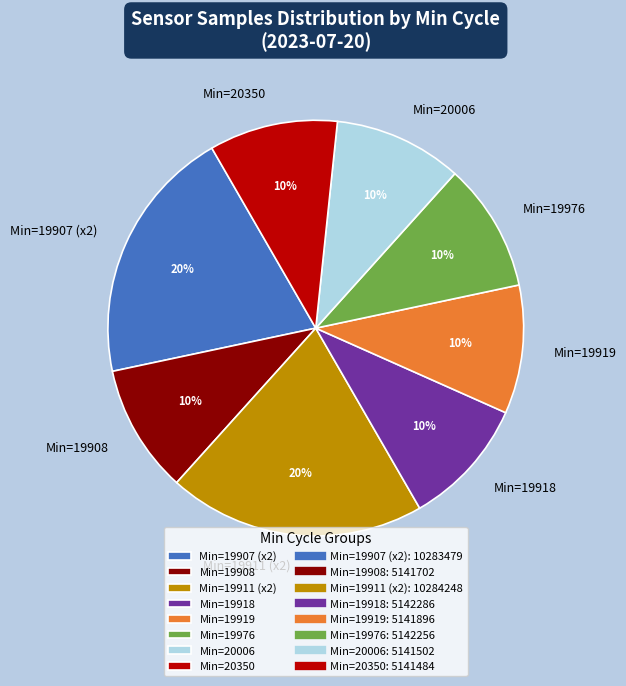

Approximately how many times larger is the value at Min=19911 (x2) compared to Min=19907 (x2)?

1.0